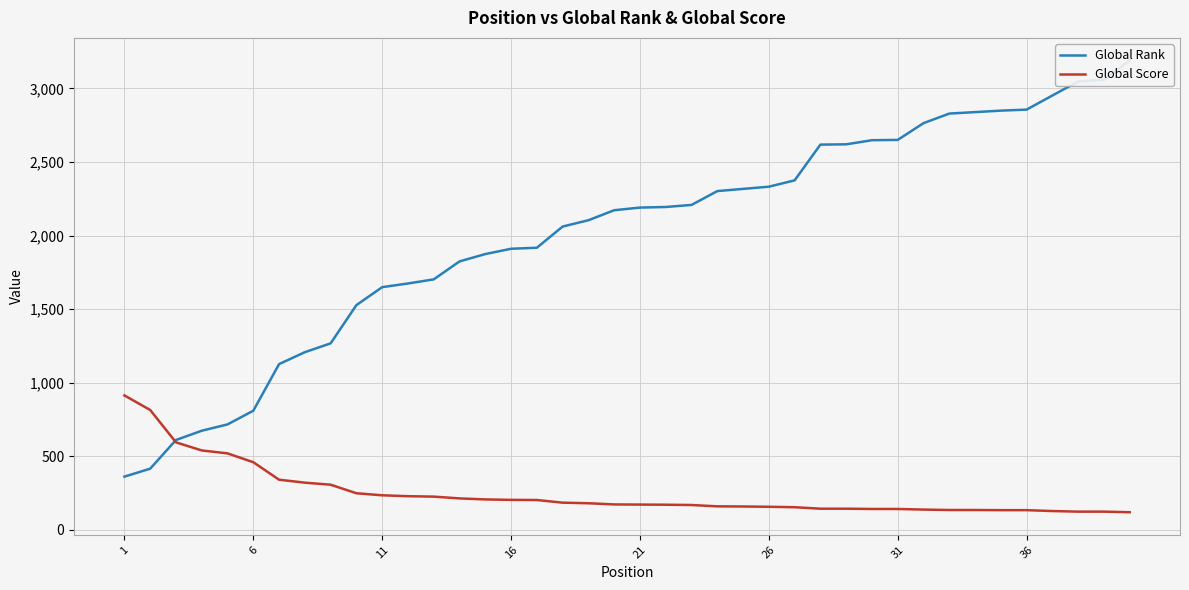

Which series ends up on top after the final intersection of Global Score and Global Rank?

Global Rank